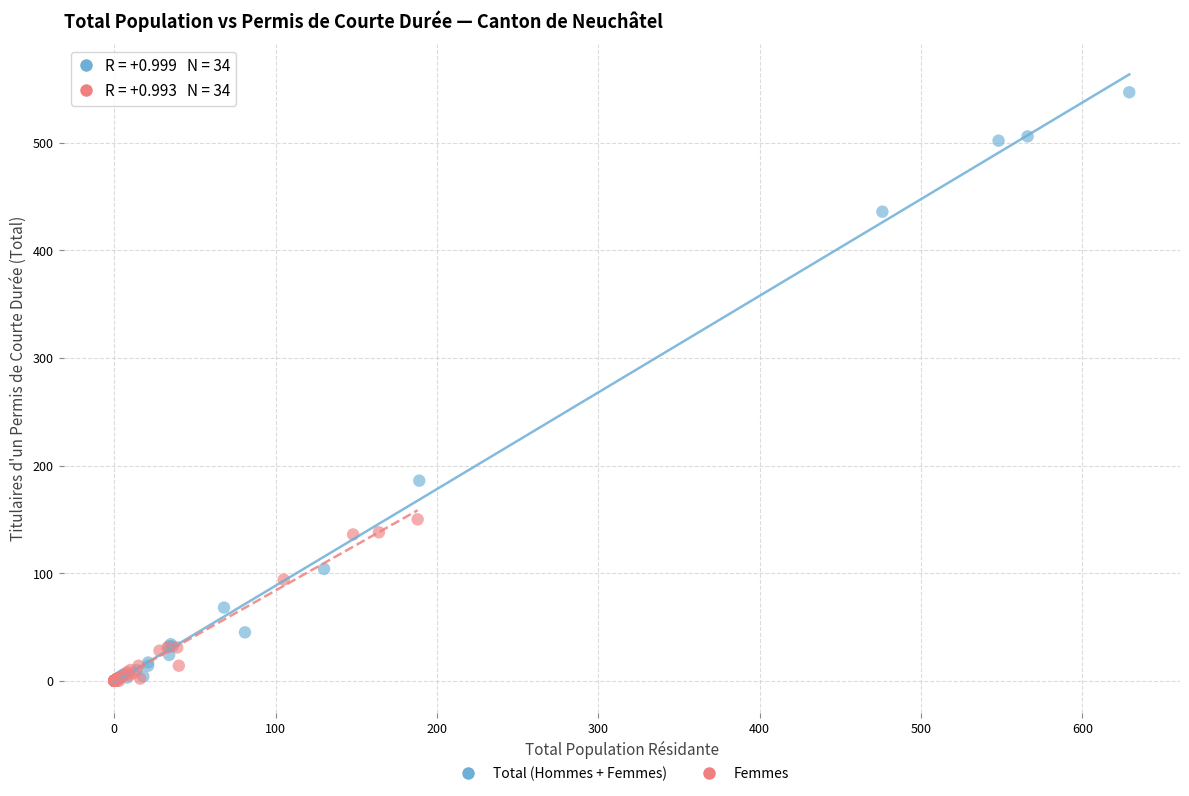

Which series has the largest Y range (max minus min)?

Total (Hommes + Femmes)